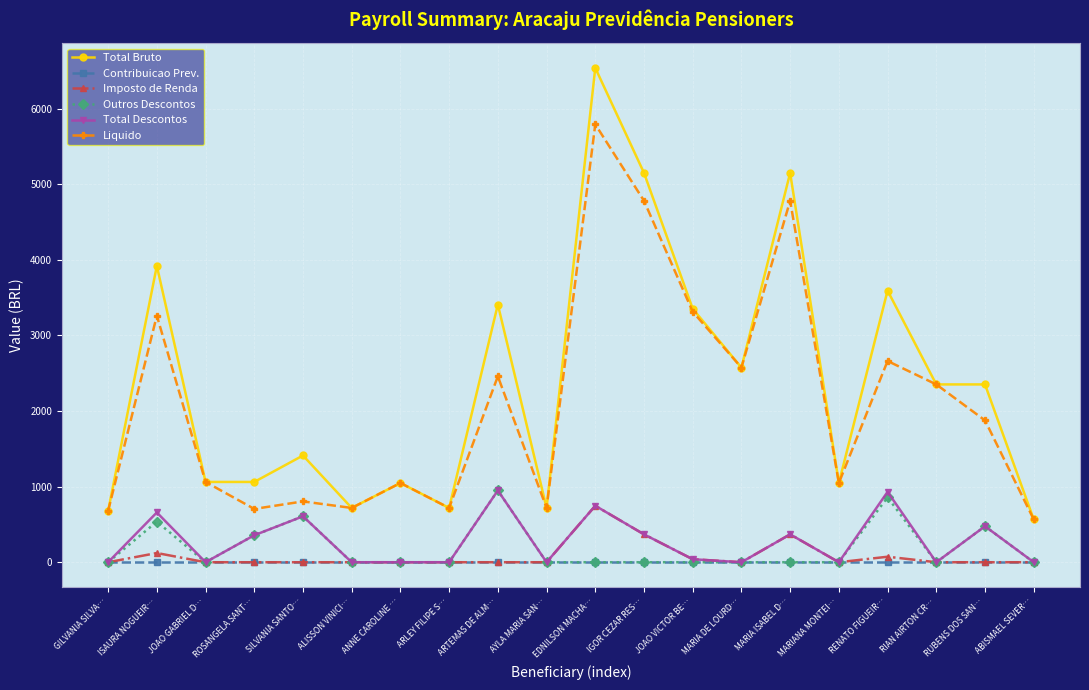

What is the difference between the highest and lowest values at SILVANIA SANTO…?

1412.0